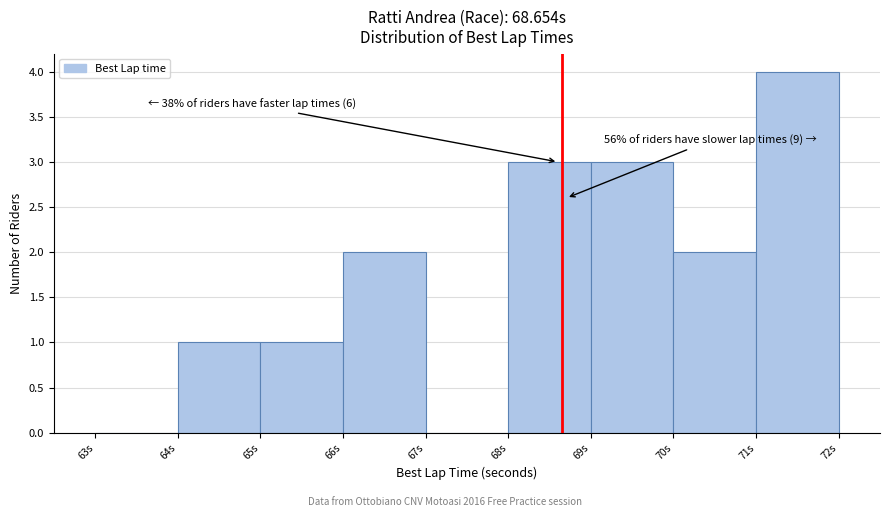

Which range on the x-axis has the tallest bar?

71 to 72